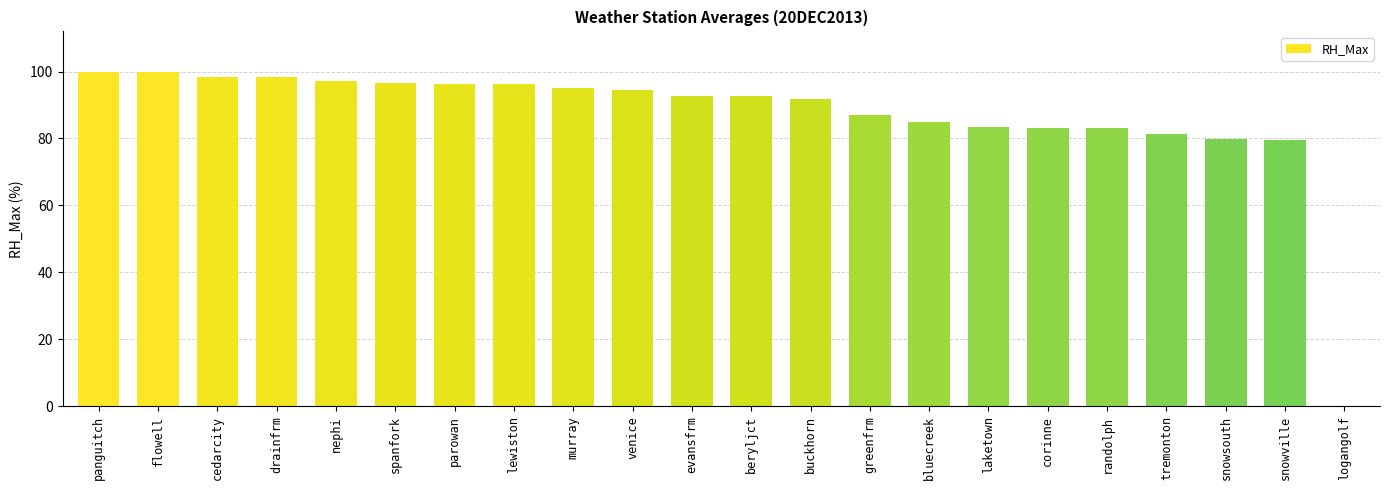

What is the sum of all values?

1912.1